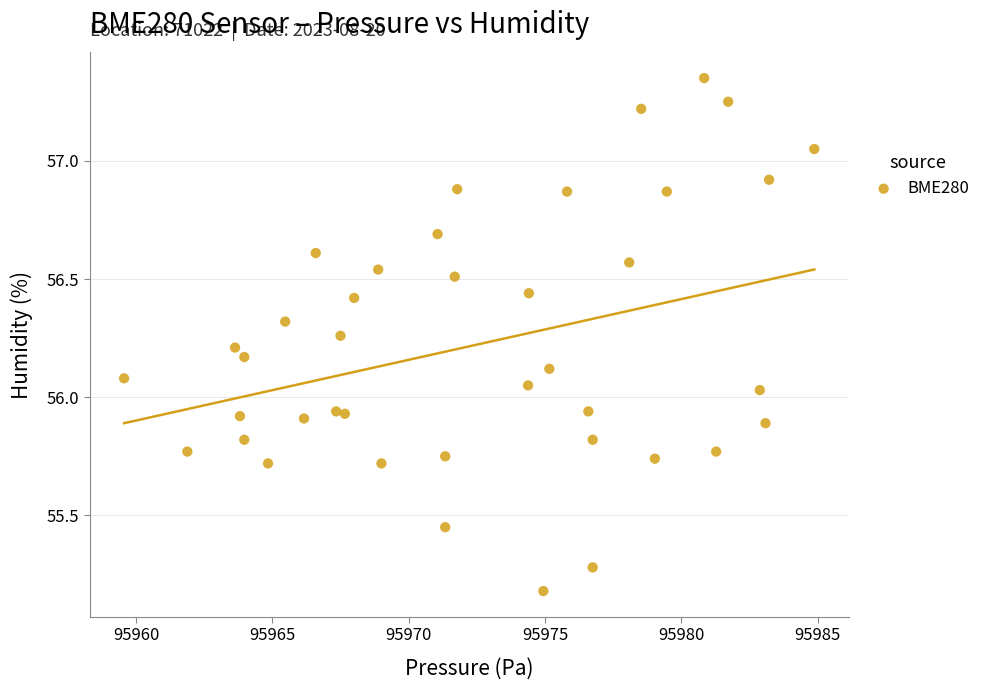

What is the range of X values (max minus min)?

25.3